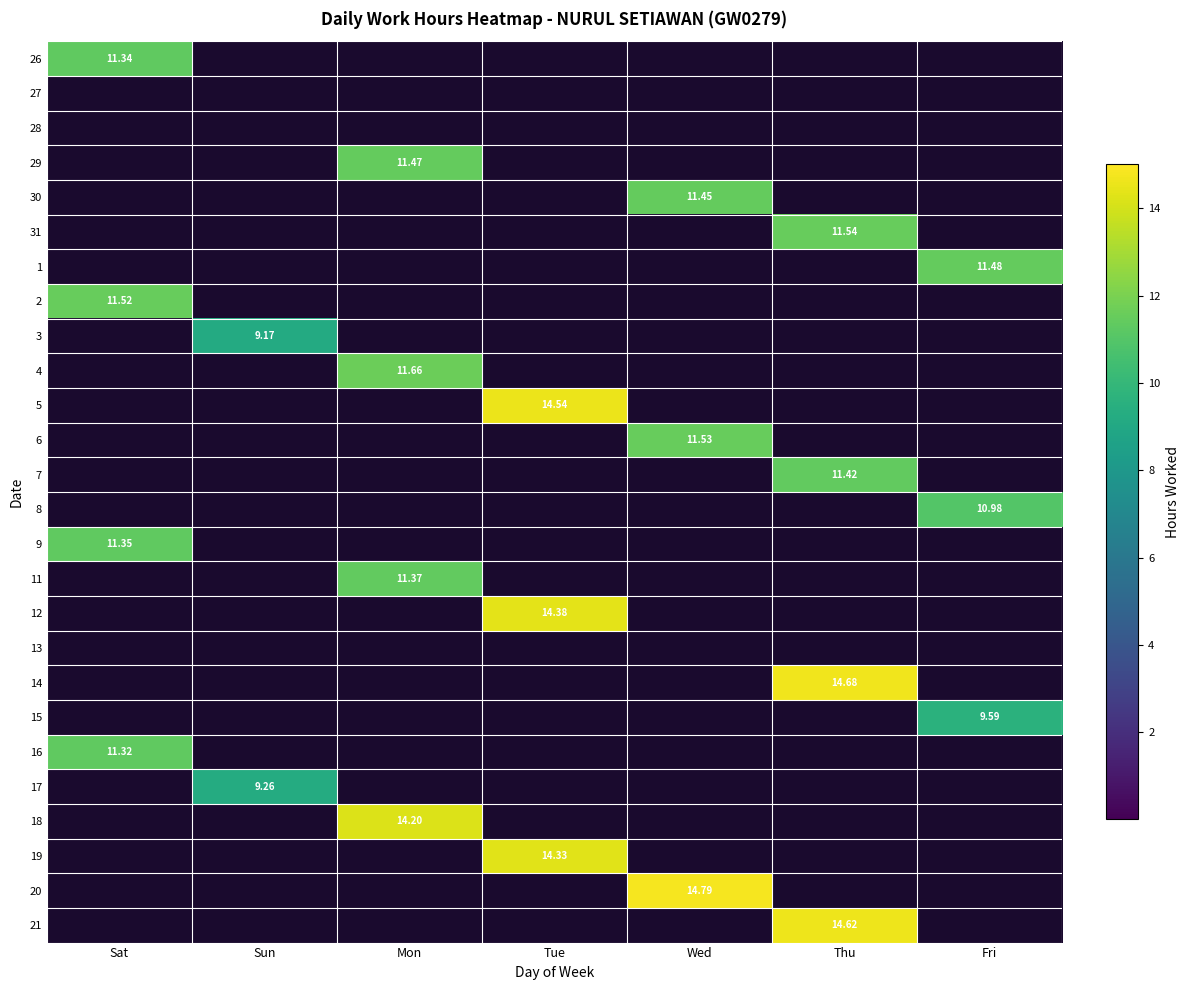

At Sun, list the series in order from largest to smallest.

17, 3, 26, 27, 28, 29, 30, 31, 1, 2, 4, 5, 6, 7, 8, 9, 11, 12, 13, 14, 15, 16, 18, 19, 20, 21